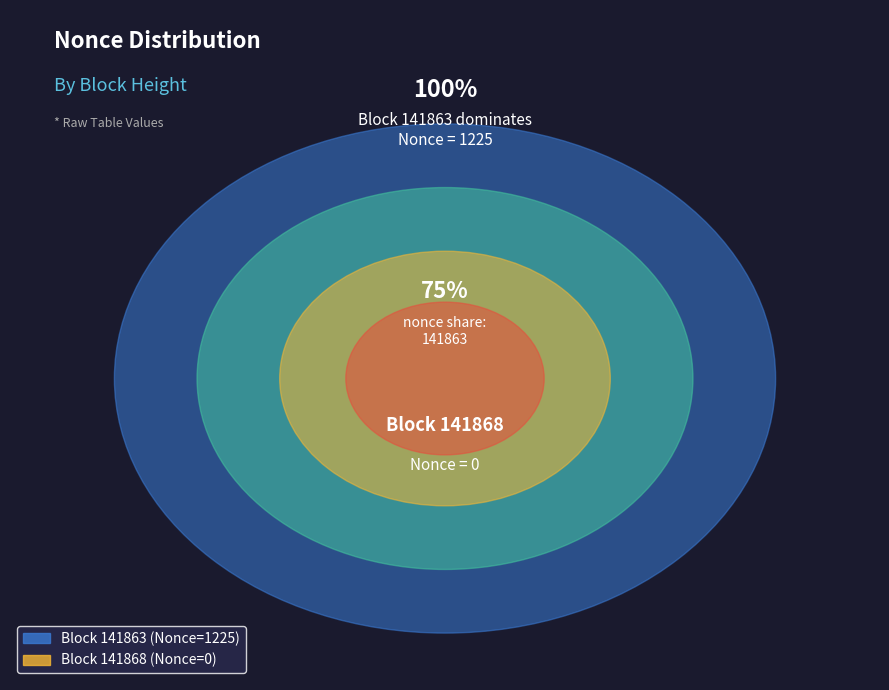

Which slice is the largest?

141863